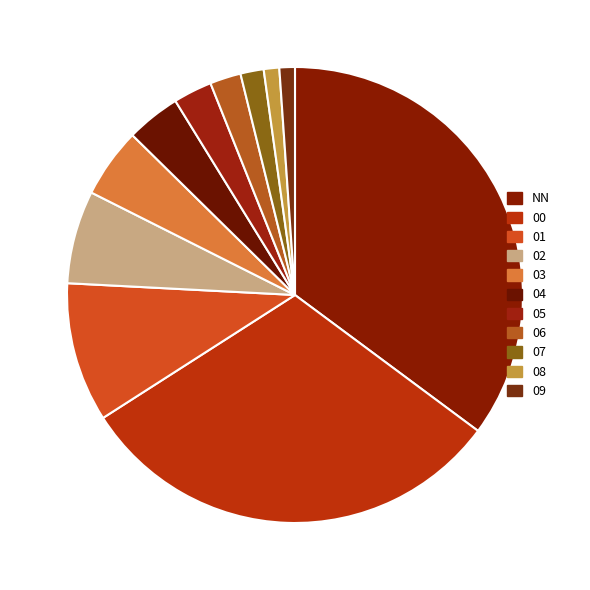

How many segments does this pie chart have?

11